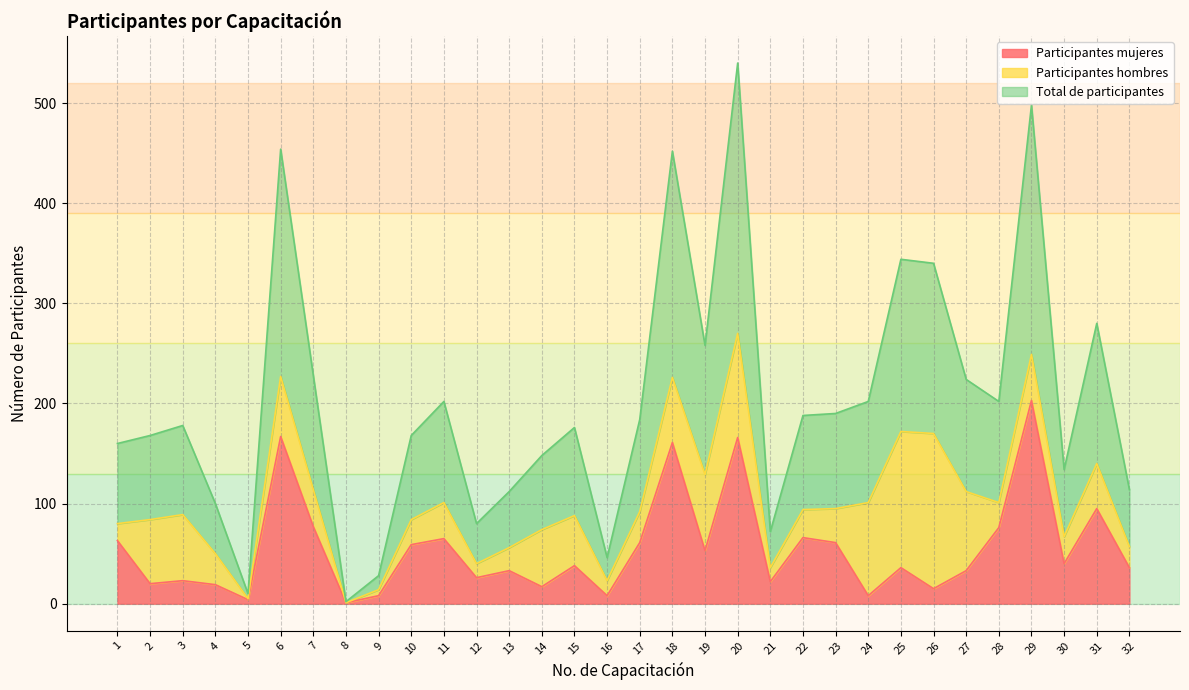

At which category does the chart reach its peak across all series?

20